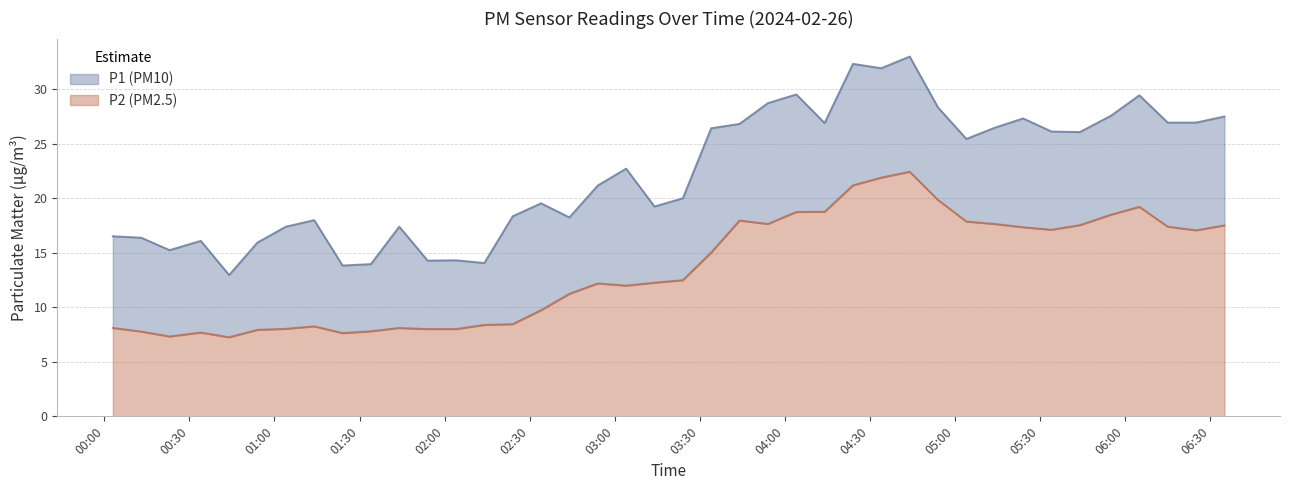

Reading left to right, what are all the values shown in this chart?

P1: 00:03=16.5	00:13=16.4	00:23=15.2	00:34=16.1	00:44=12.9	00:54=15.9	01:04=17.4	01:14=18.0	01:24=13.8	01:34=13.9	01:44=17.4	01:54=14.3	02:04=14.3	02:14=14.1	02:24=18.3	02:34=19.5	02:44=18.2	02:54=21.1	03:04=22.7	03:14=19.2	03:24=20.0	03:34=26.4	03:44=26.8	03:54=28.7	04:04=29.5	04:14=26.9	04:24=32.3	04:34=31.9	04:44=33.0	04:54=28.3	05:04=25.4	05:14=26.4	05:24=27.3	05:34=26.1	05:44=26.1	05:55=27.6	06:05=29.4	06:15=26.9	06:25=26.9	06:35=27.5
P2: 00:03=8.1	00:13=7.8	00:23=7.3	00:34=7.7	00:44=7.2	00:54=7.9	01:04=8.0	01:14=8.2	01:24=7.6	01:34=7.8	01:44=8.1	01:54=8.0	02:04=8.0	02:14=8.4	02:24=8.4	02:34=9.7	02:44=11.2	02:54=12.2	03:04=12.0	03:14=12.2	03:24=12.5	03:34=15.0	03:44=17.9	03:54=17.6	04:04=18.7	04:14=18.8	04:24=21.2	04:34=21.9	04:44=22.4	04:54=19.8	05:04=17.9	05:14=17.6	05:24=17.3	05:34=17.1	05:44=17.5	05:55=18.5	06:05=19.2	06:15=17.4	06:25=17.1	06:35=17.5